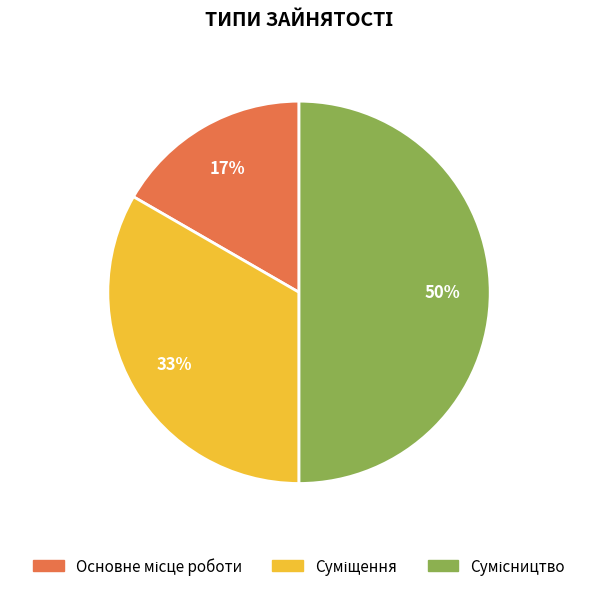

To the nearest percent, what is the difference between the largest and smallest slice percentages?

33%